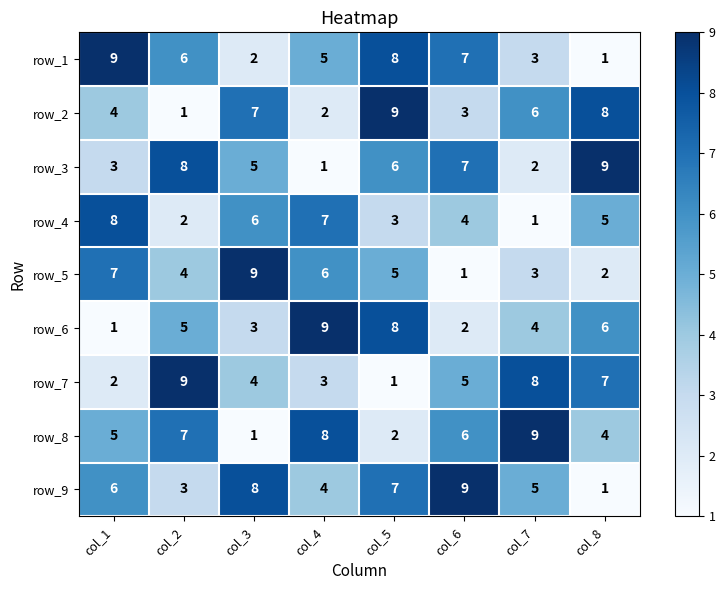

At which category is the sum across all series the highest?

col_5